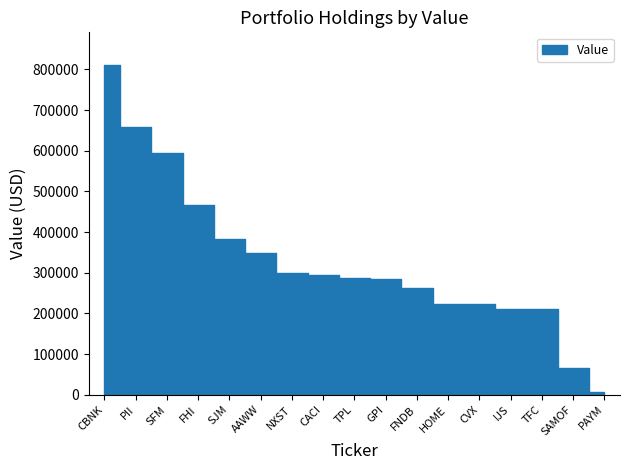

Approximately how many times larger is the value at CBNK compared to AAWW?

2.3